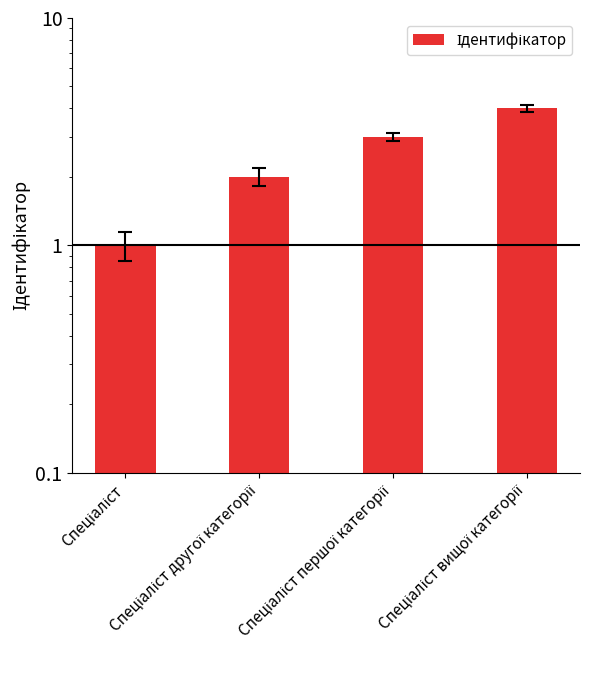

Is it true that the value at Спеціаліст другої категорії is 2?

True